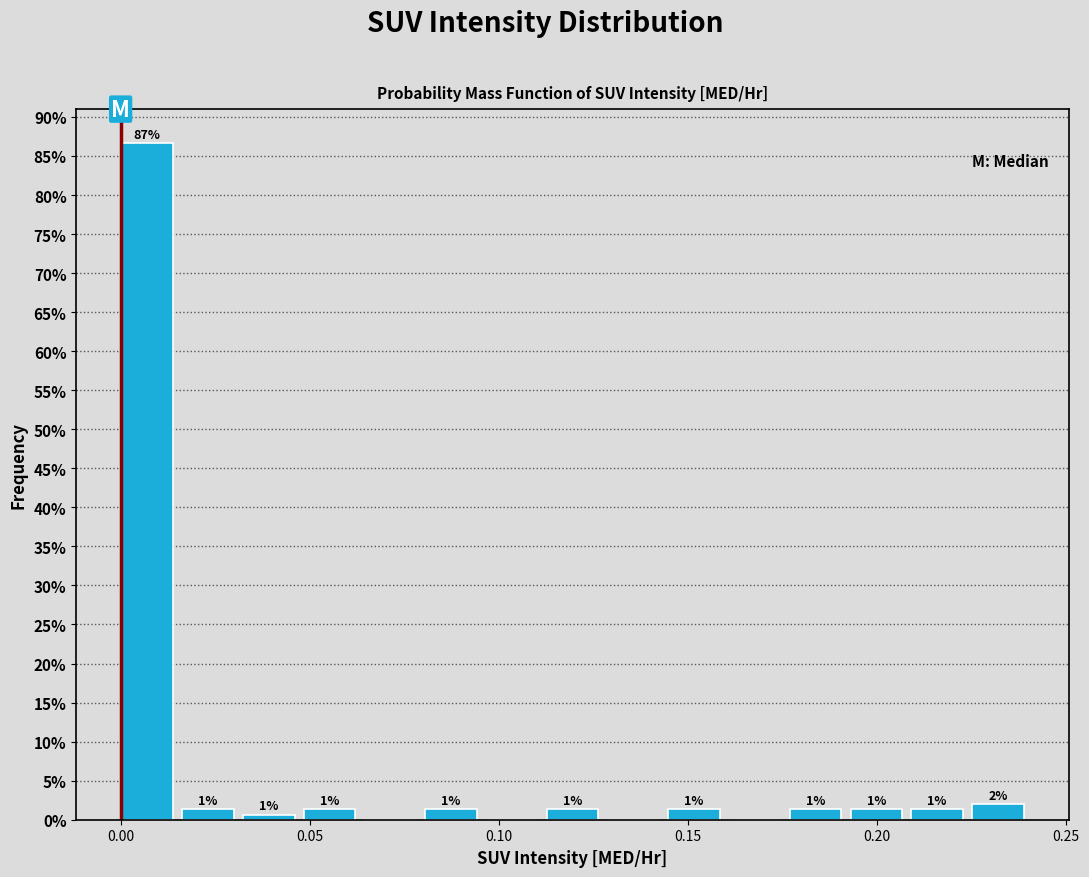

Around what value on the x-axis is the tallest bar? Give the approximate position of its centre, as read against the axis.

0.005